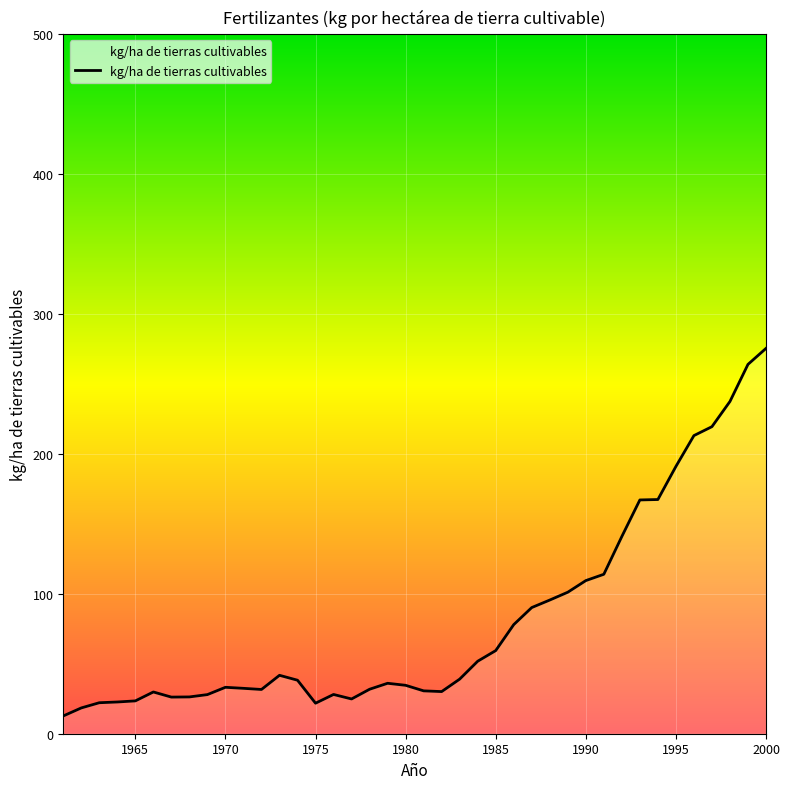

What is the maximum value shown in the chart?

275.4